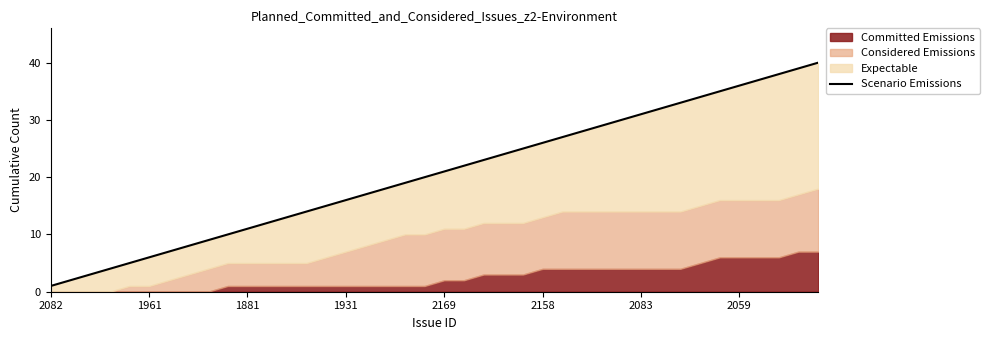

What is the value of the 30th point from the left?

30